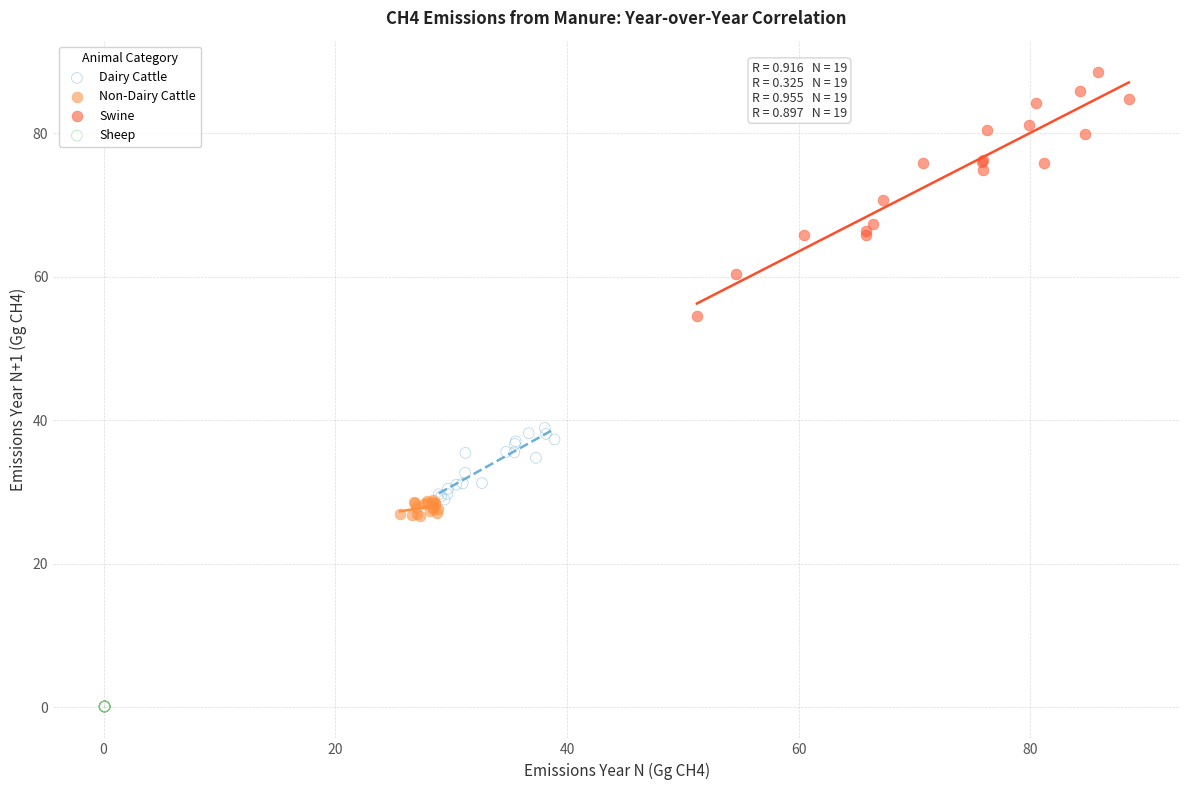

Which series has the widest spread of Y values?

Swine